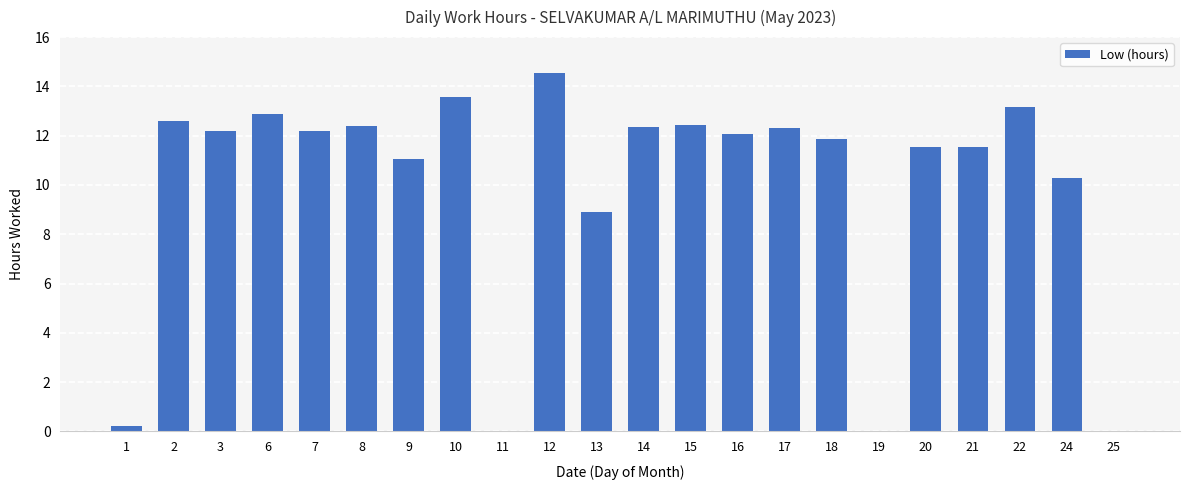

Reading right to left, list all the values displayed in this chart.

0.0	10.3	13.2	11.5	11.5	0.0	11.9	12.3	12.1	12.4	12.3	8.9	14.5	0.0	13.6	11.1	12.4	12.2	12.9	12.2	12.6	0.2